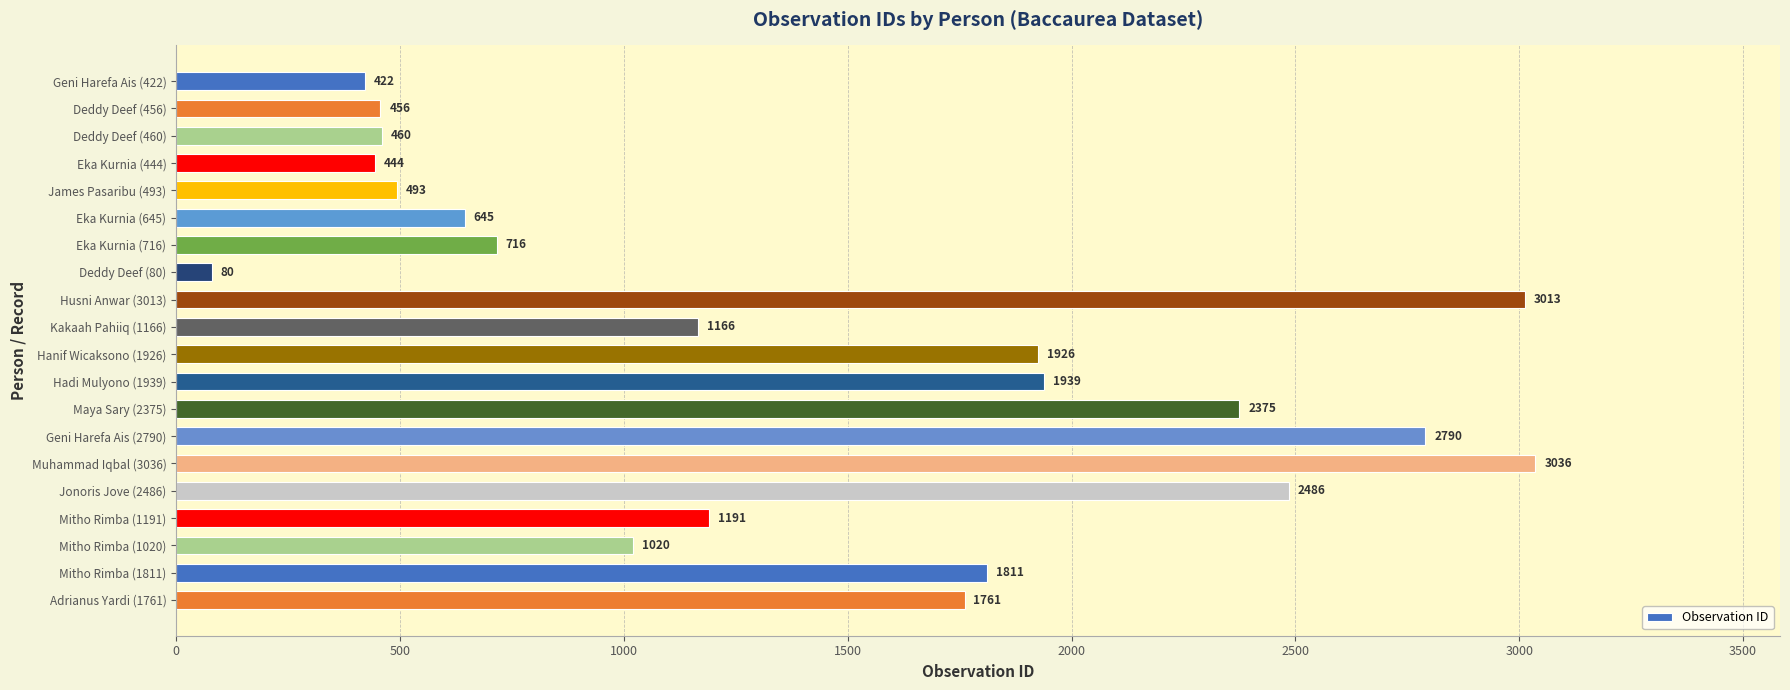

List the labels in order of value, smallest first.

Deddy Deef (80), Geni Harefa Ais (422), Eka Kurnia (444), Deddy Deef (456), Deddy Deef (460), James Pasaribu (493), Eka Kurnia (645), Eka Kurnia (716), Mitho Rimba (1020), Kakaah Pahiiq (1166), Mitho Rimba (1191), Adrianus Yardi (1761), Mitho Rimba (1811), Hanif Wicaksono (1926), Hadi Mulyono (1939), Maya Sary (2375), Jonoris Jove (2486), Geni Harefa Ais (2790), Husni Anwar (3013), Muhammad Iqbal (3036)